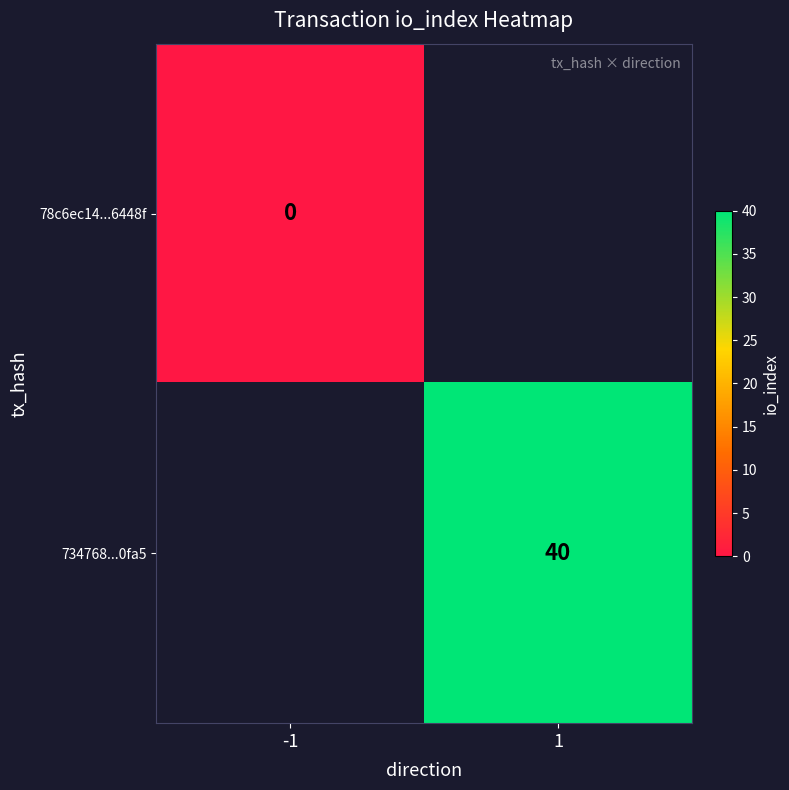

Is it true that 734768...0fa5 equals 67.2 at 1?

False